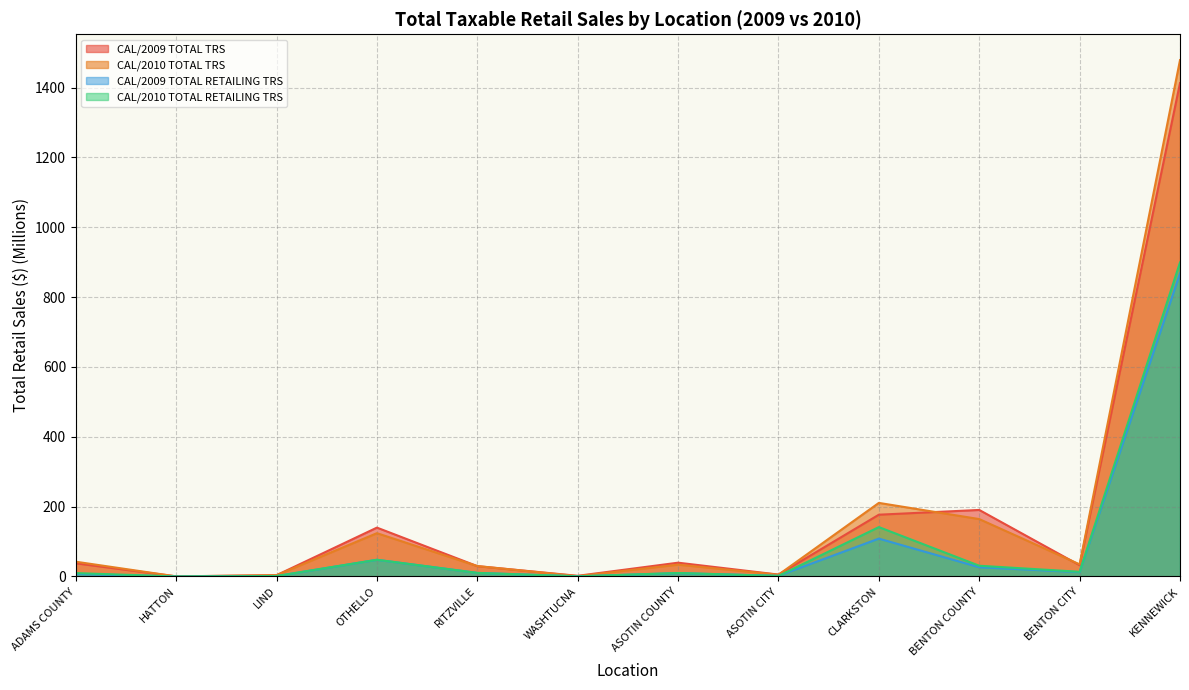

Rank the categories by CAL/2009 TOTAL RETAILING TRS value from highest to lowest.

KENNEWICK, CLARKSTON, OTHELLO, BENTON COUNTY, BENTON CITY, RITZVILLE, ASOTIN COUNTY, ADAMS COUNTY, ASOTIN CITY, LIND, WASHTUCNA, HATTON